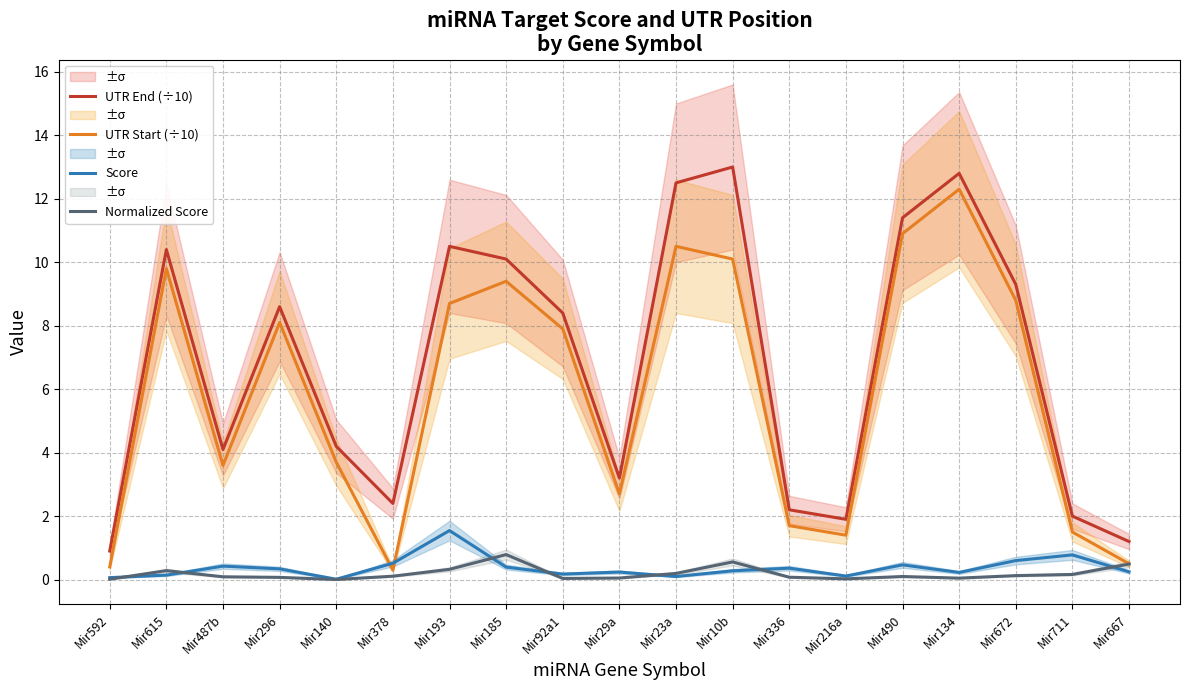

True or false: UTR End (÷10) and Normalized Score intersect in this chart.

False